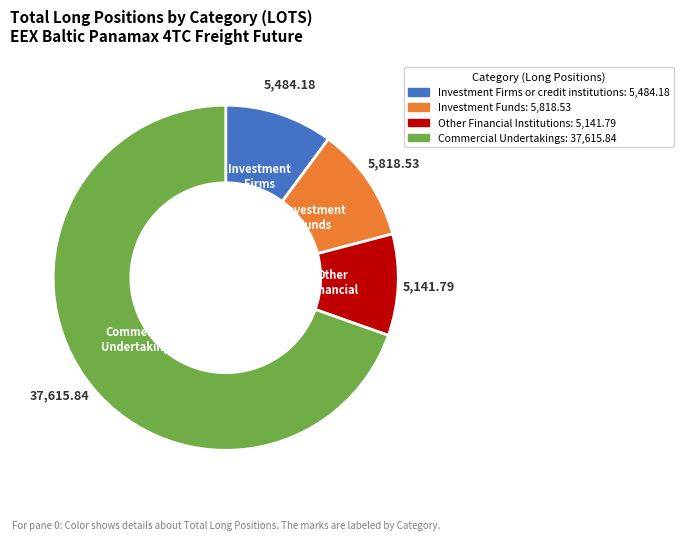

Does any single category account for the majority?

Yes